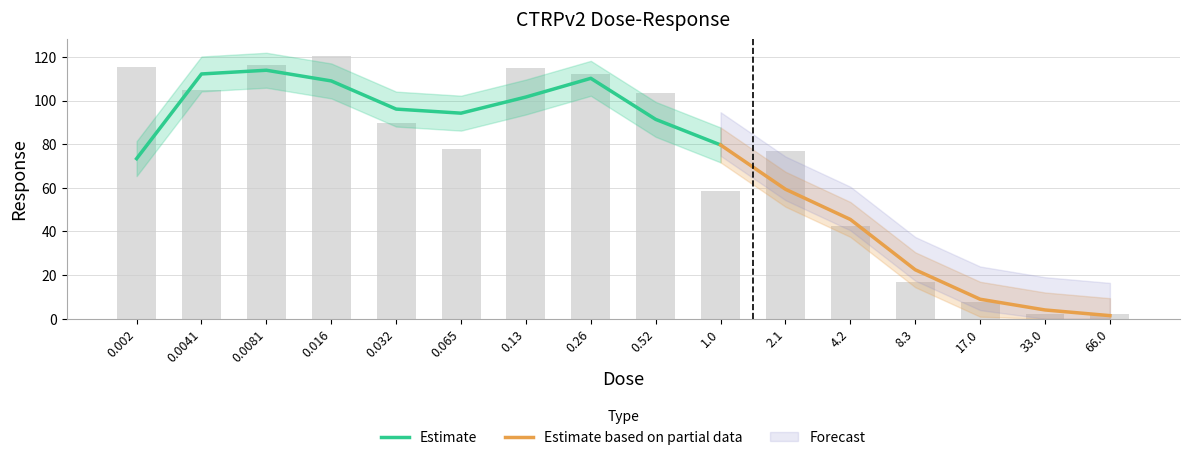

The value at 1.0 is 58.6. True or false?

True